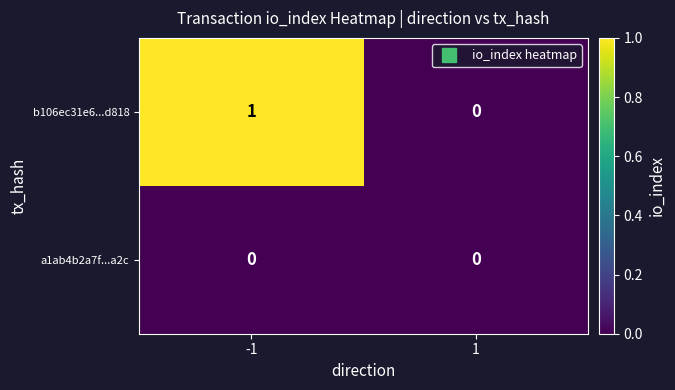

Which series has the largest range (max minus min)?

b106ec31e6...d818